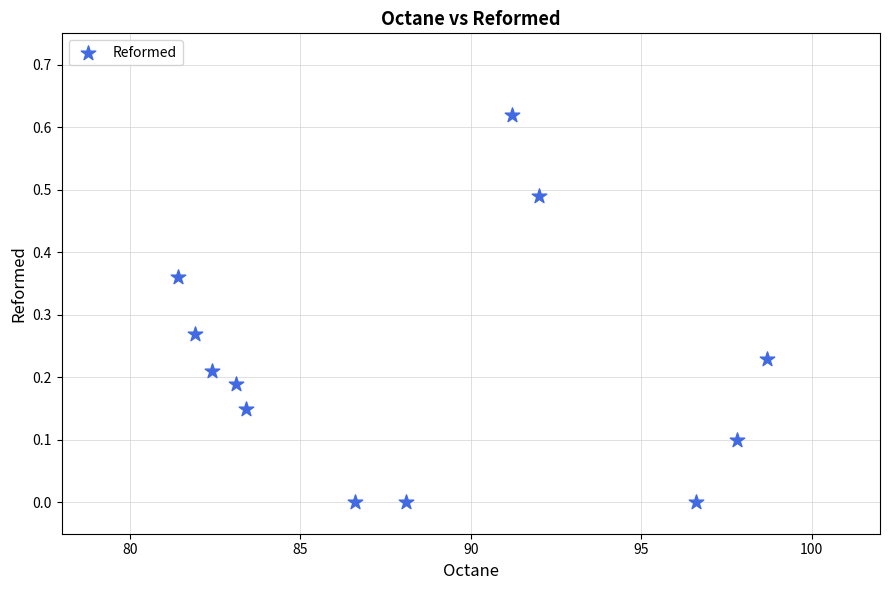

What is the average X value?

88.6